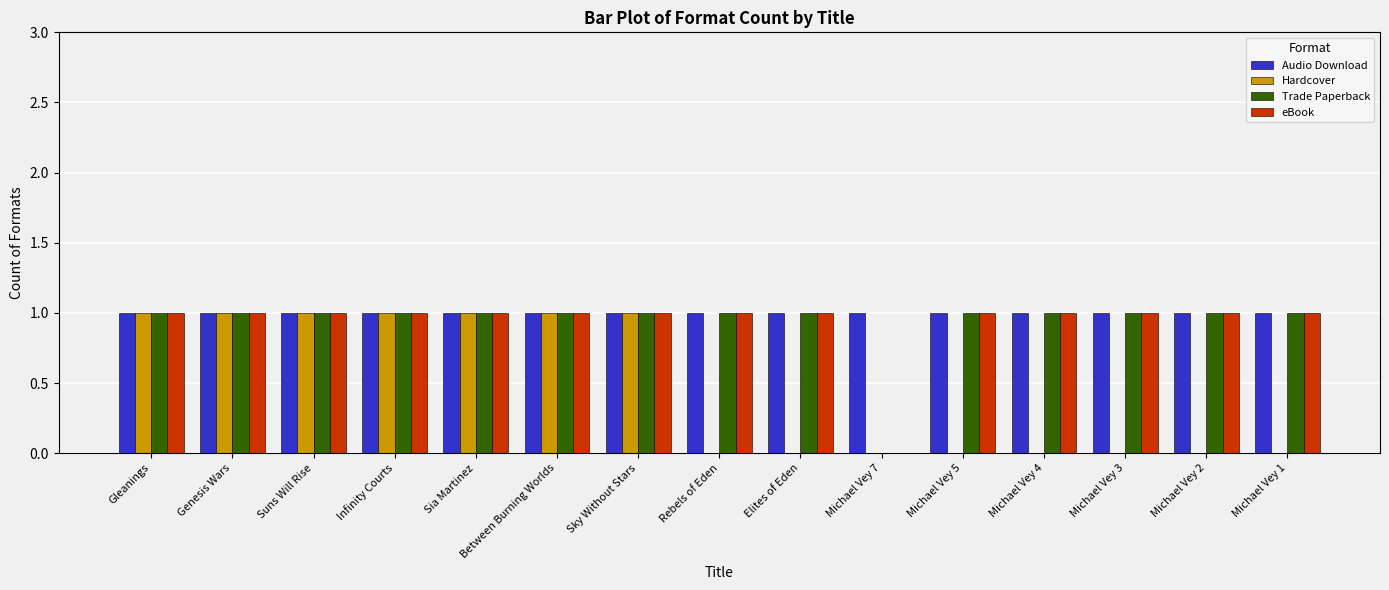

Which series changed the most between Genesis Wars and Michael Vey 3?

Hardcover